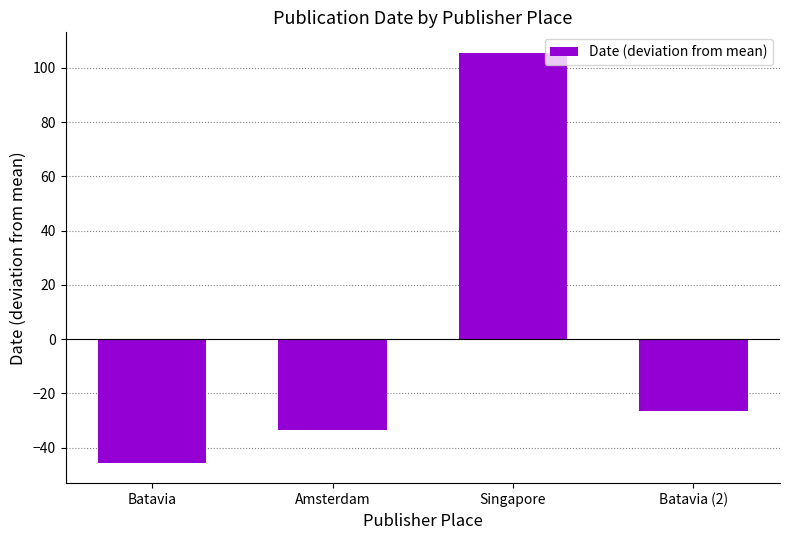

Which category has the lowest value across all series?

Batavia